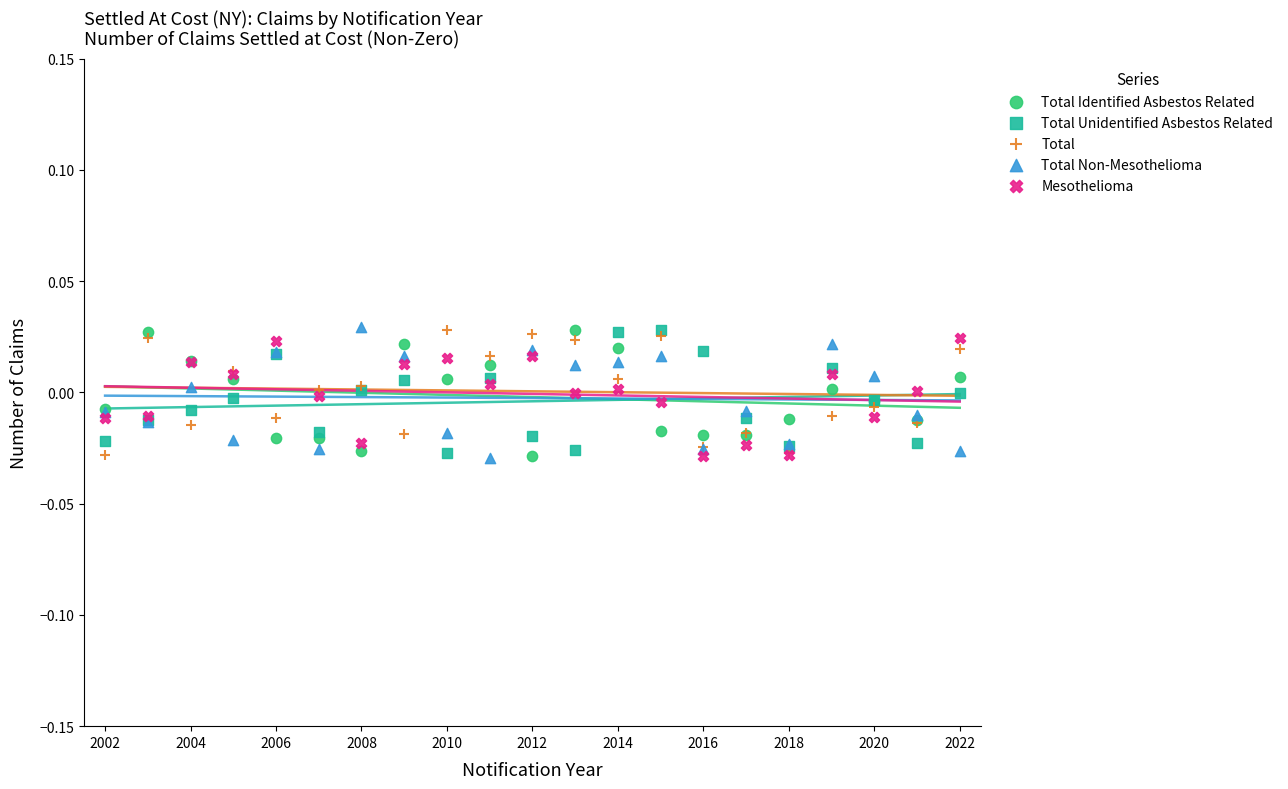

What are all the series names shown in the legend?

Total Identified Asbestos Related, Total Unidentified Asbestos Related, Total, Total Non-Mesothelioma, Mesothelioma